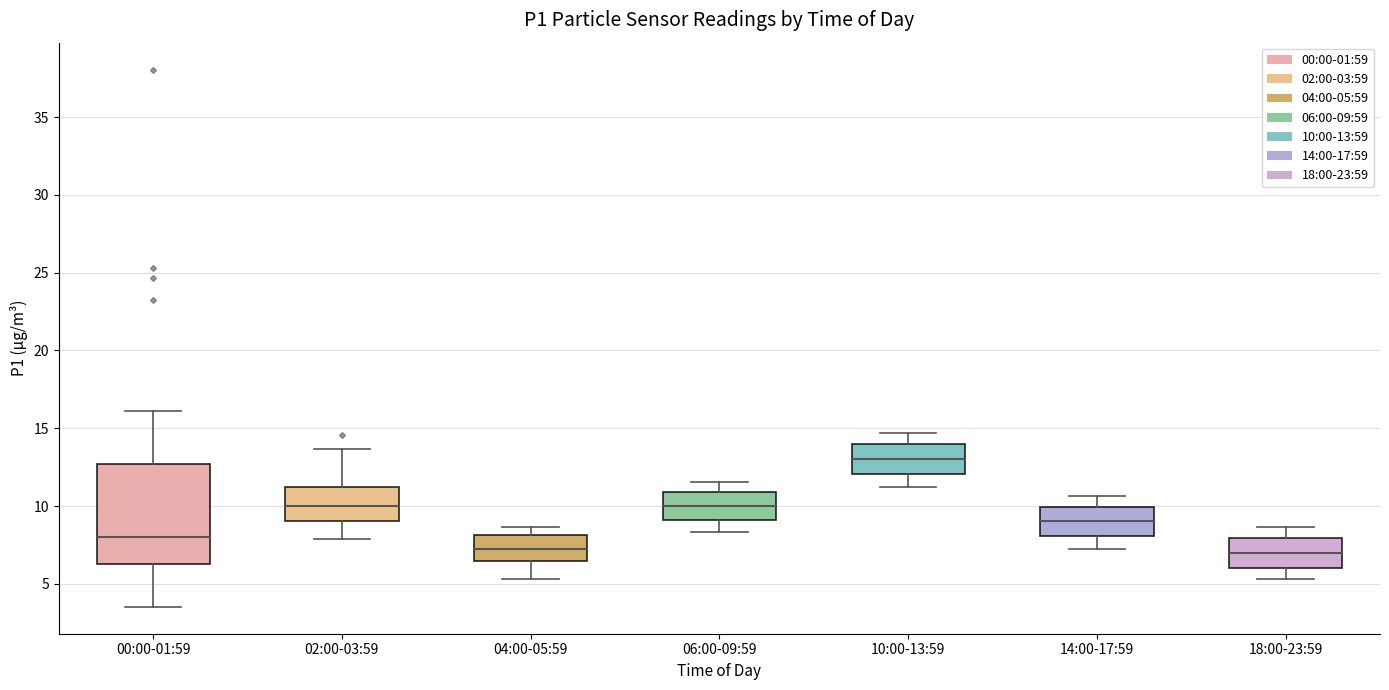

Where is the lower edge of the box for 02:00-03:59 on the y-axis? The values are not printed on the chart, so give them approximately, as read against the axis.

9.0